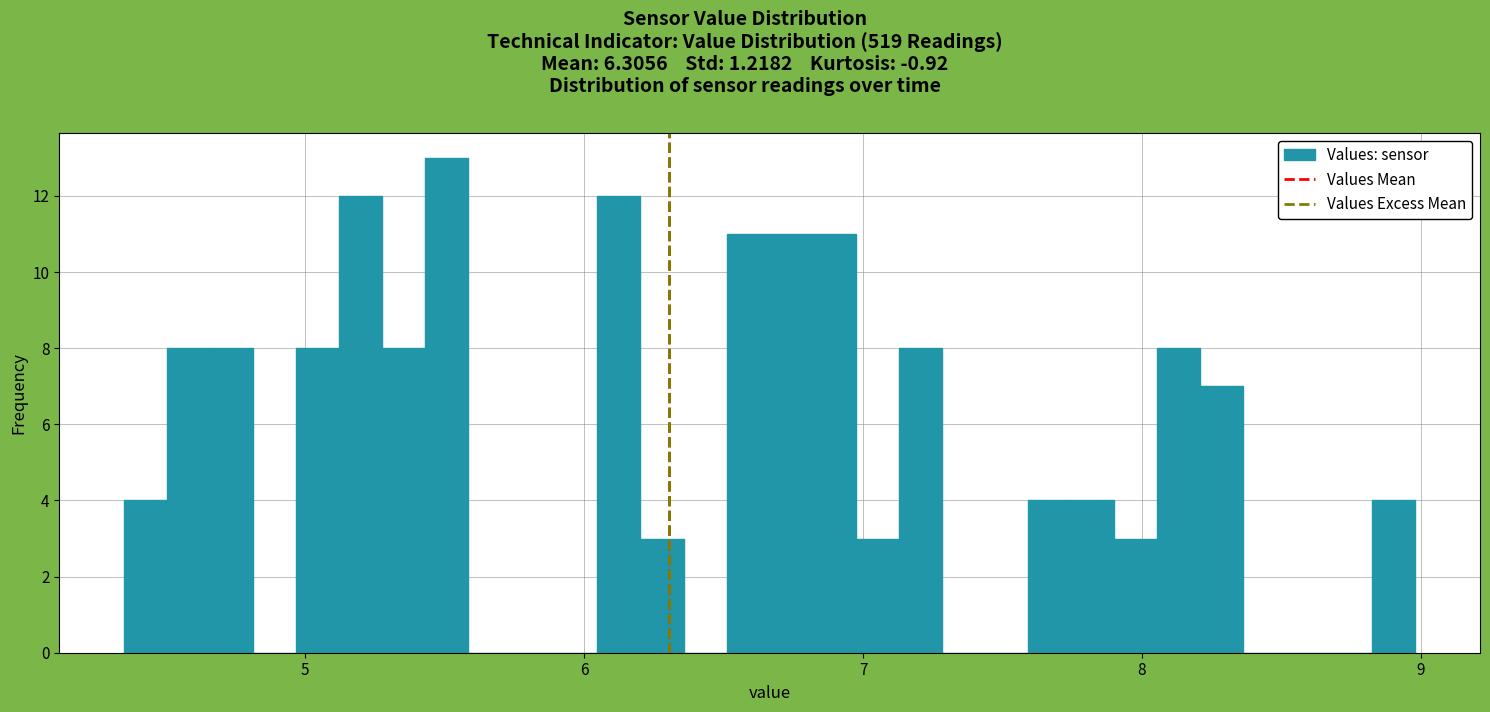

Around what value on the x-axis is the tallest bar? Give the approximate position of its centre, as read against the axis.

5.5